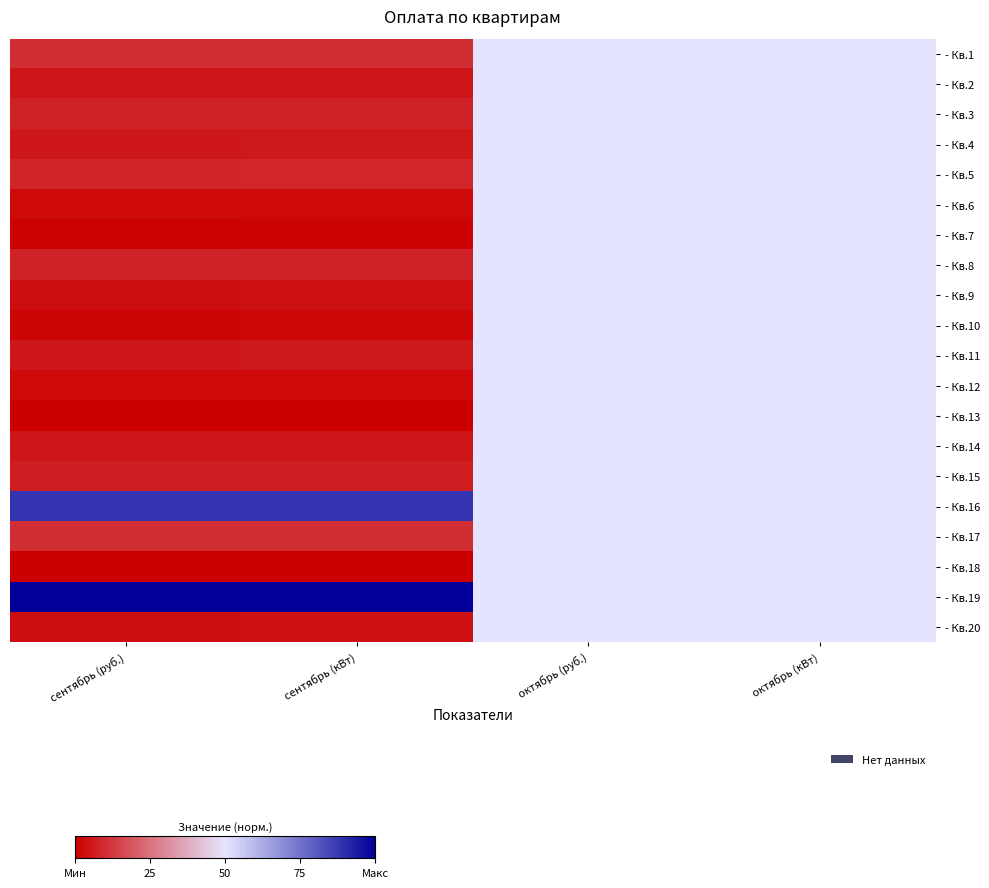

At which category does the chart reach its minimum across all series?

сентябрь (руб.)